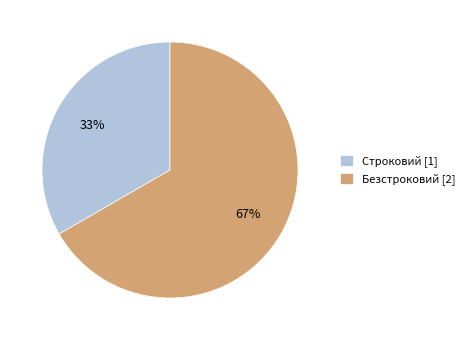

Approximately how many times larger is the value at Безстроковий [2] compared to Строковий [1]?

2.0